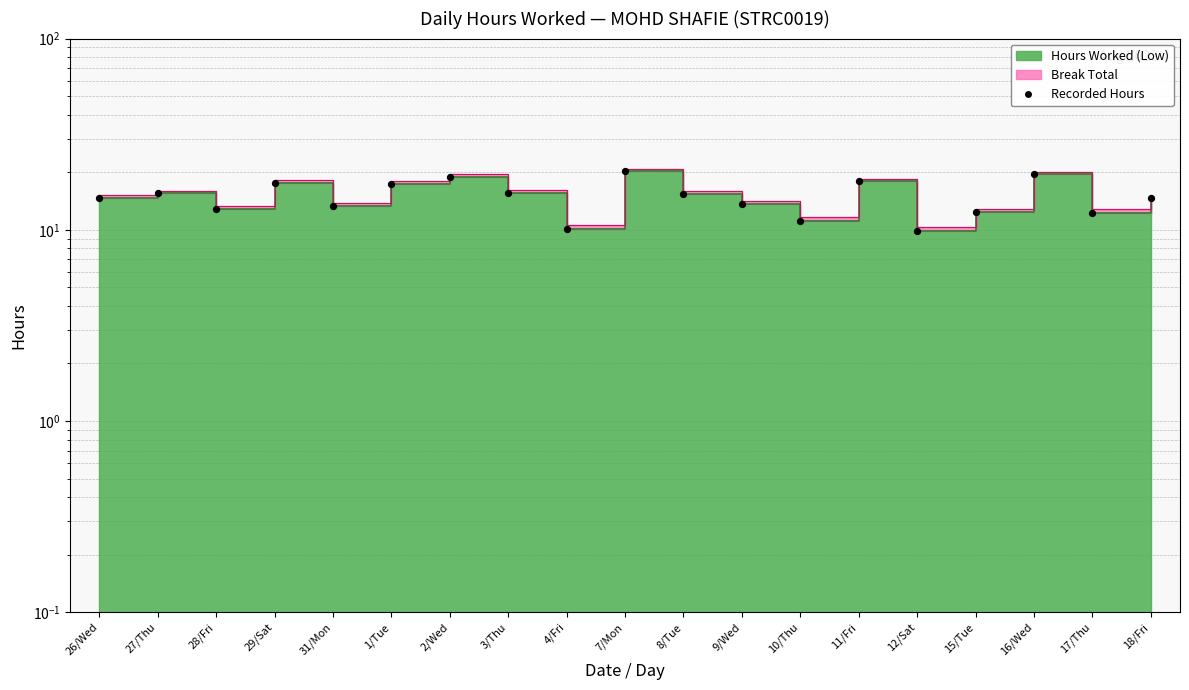

What is the change in value from 26/Wed to 9/Wed?

-1.0